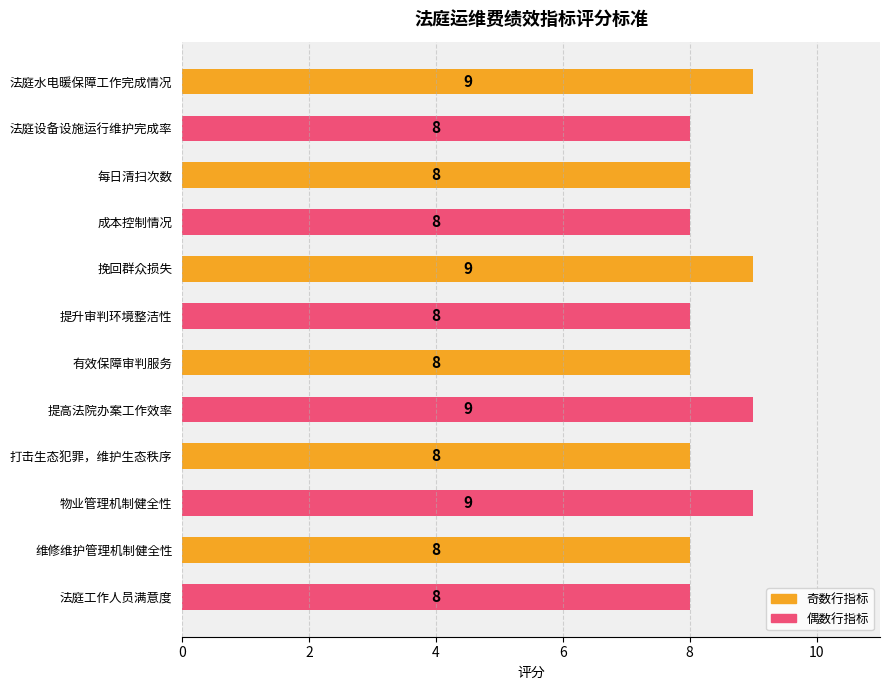

What is the greatest value displayed?

9